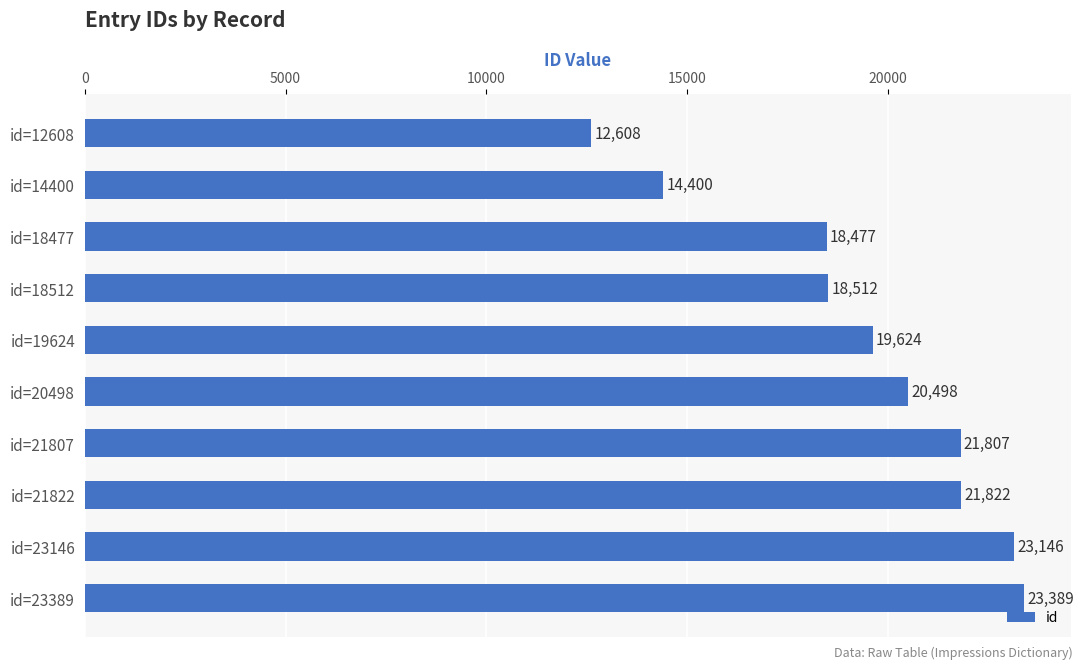

The value at id=23389 is 23389. True or false?

True